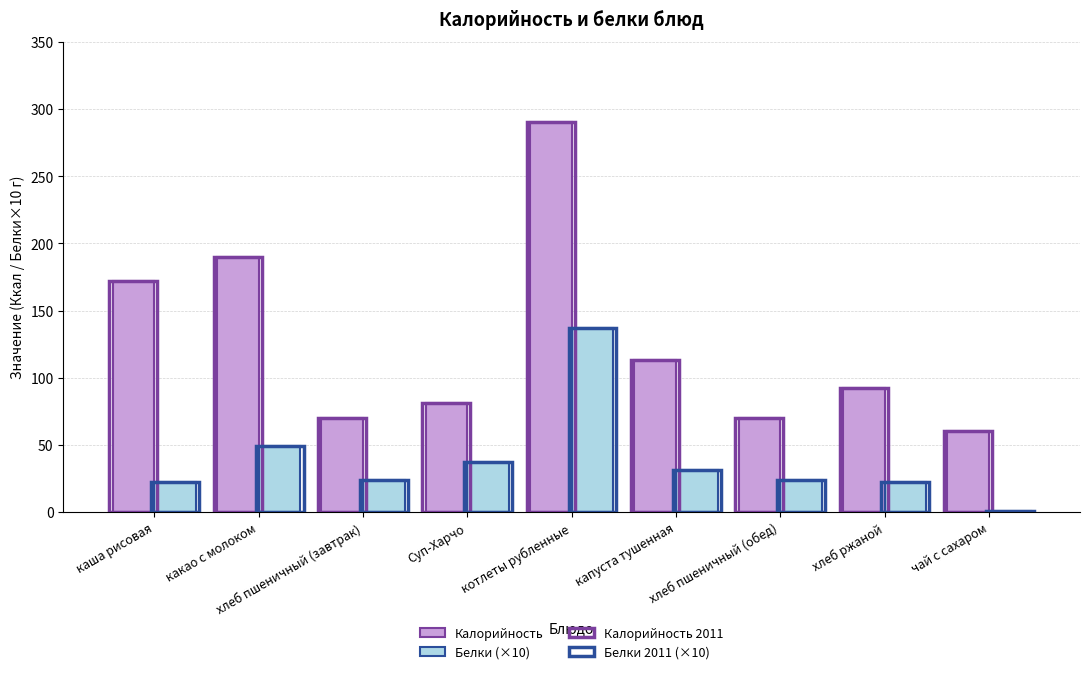

At which category is the sum across all series the highest?

котлеты рубленные